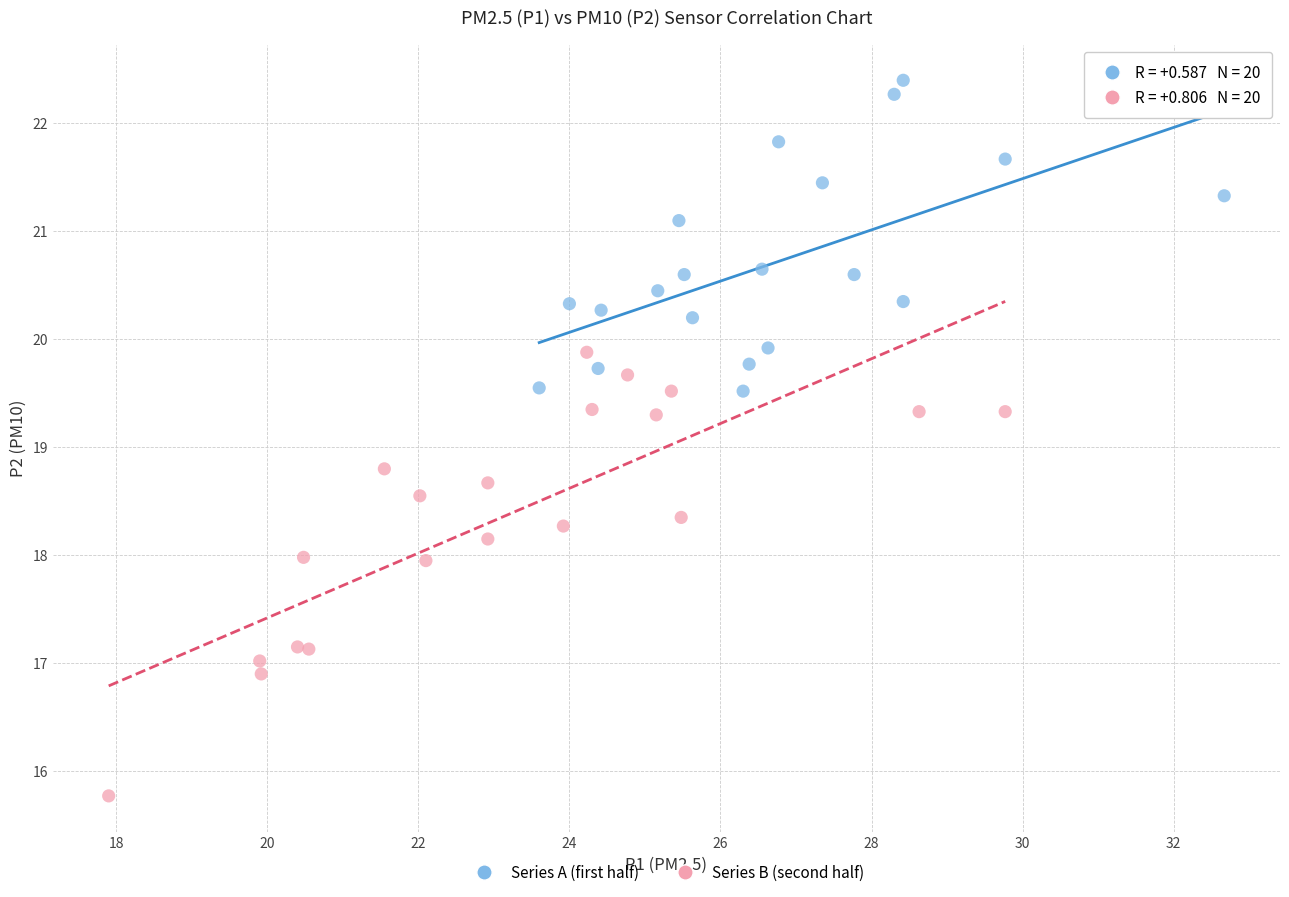

Which series reaches the minimum Y coordinate?

Series B (second half)